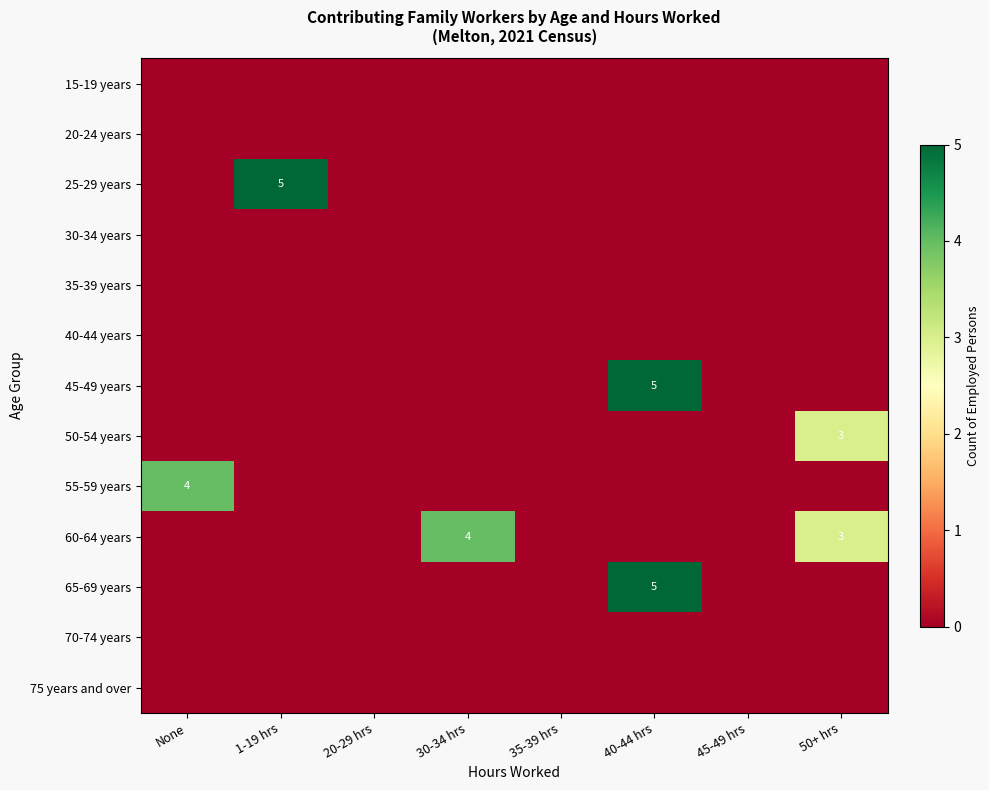

Which series changed the most between None and 20-29 hrs?

55-59 years